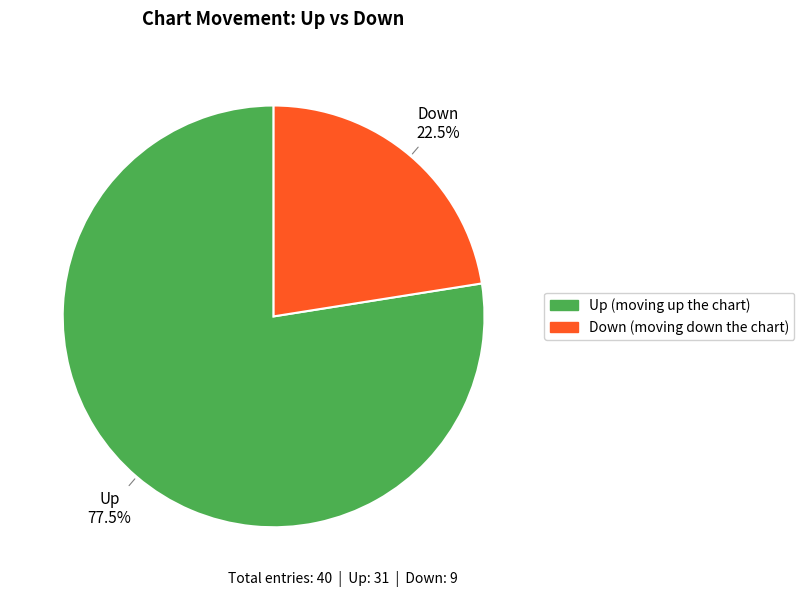

Is there any slice that represents more than half of the pie?

Yes